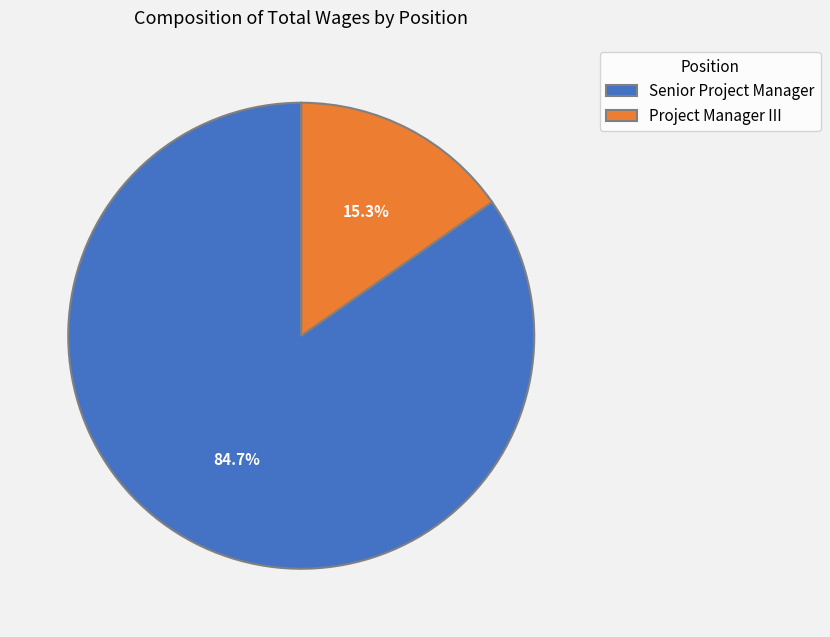

What is the ratio of the value at Senior Project Manager to the value at Project Manager III?

5.5